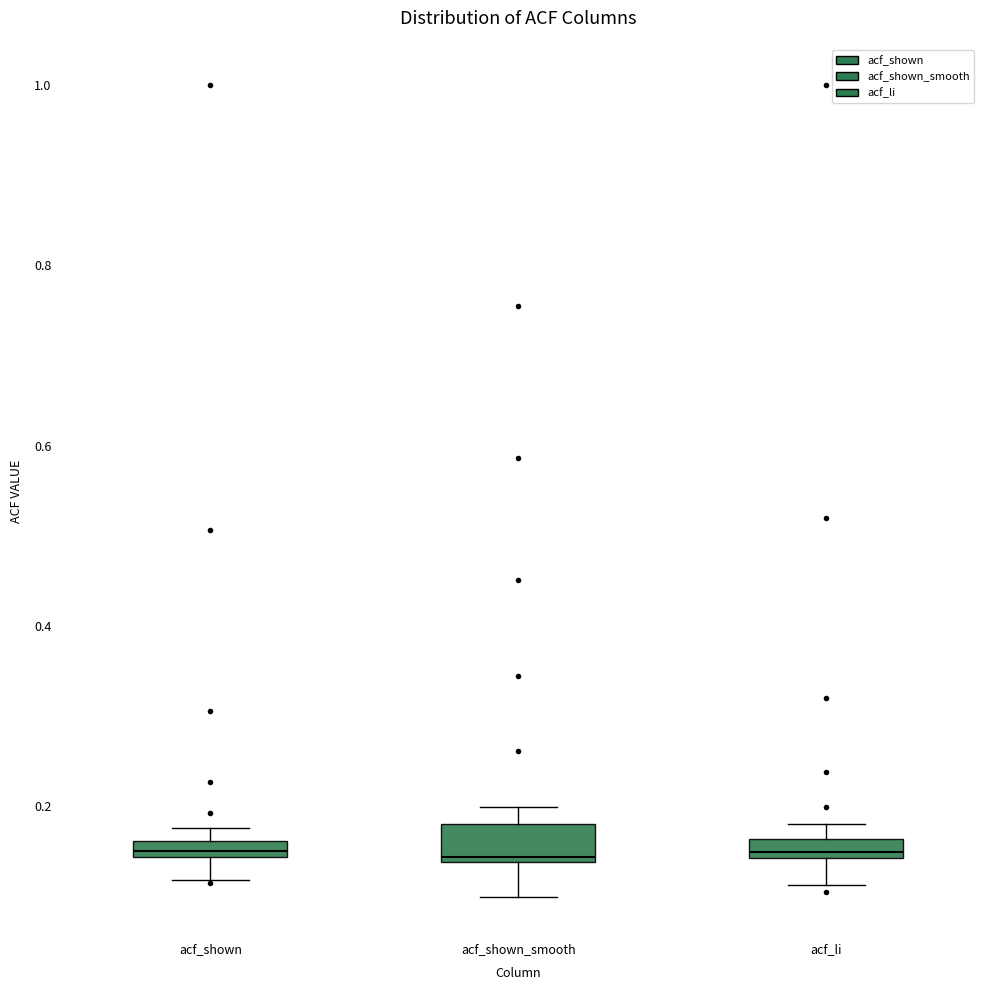

Where is the upper edge of the box for acf_shown on the y-axis? The values are not printed on the chart, so give them approximately, as read against the axis.

0.16